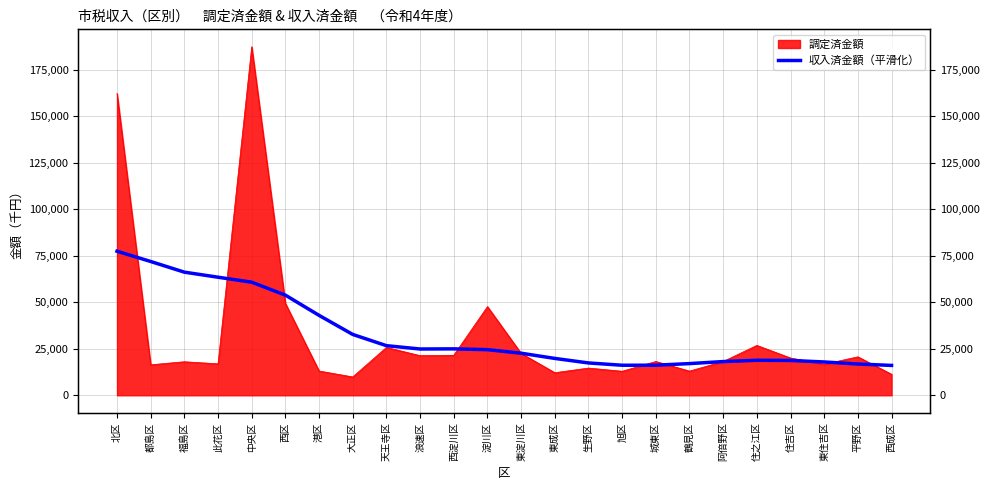

What position from the right is 西成区?

1